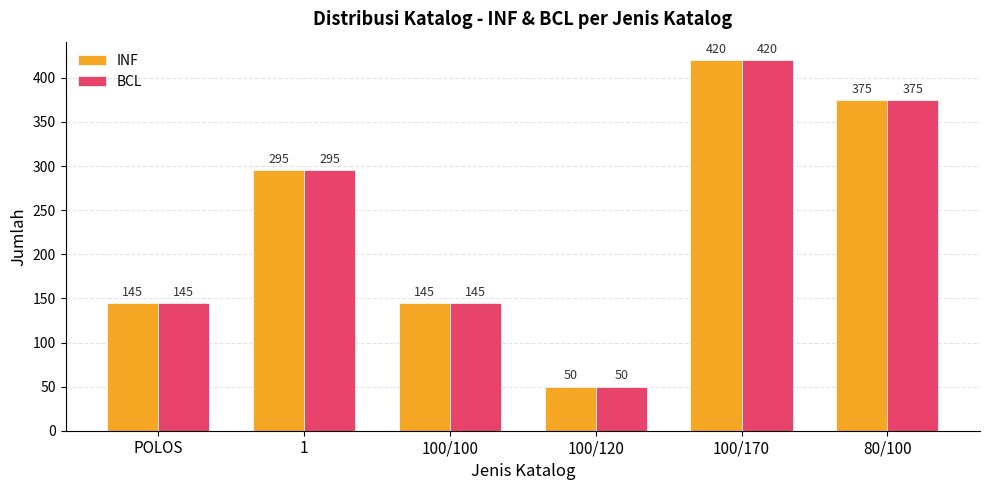

What is the greatest value displayed?

420